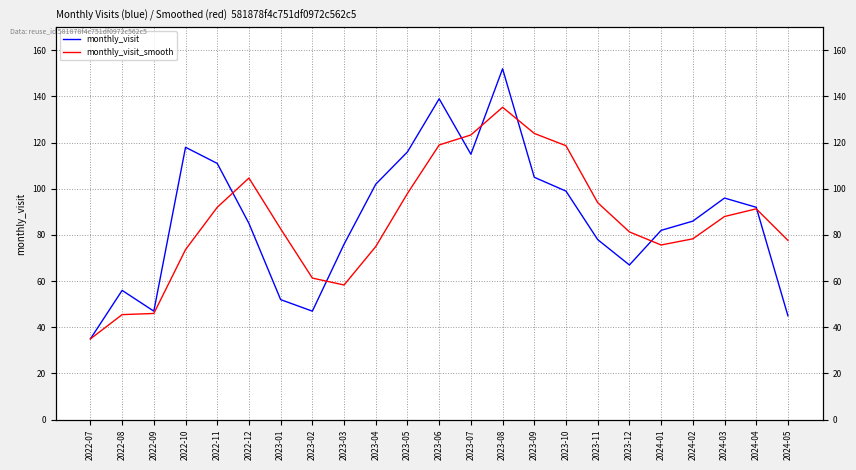

What is the sum of the monthly_visit values at 2023-07 and 2022-10?

233.0